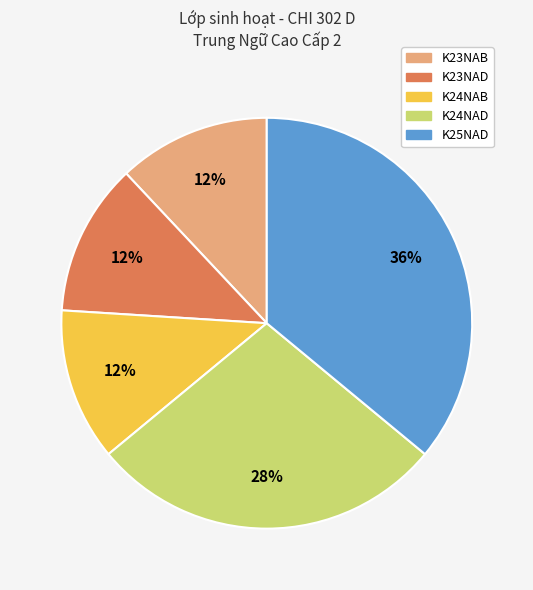

Combined, do K23NAD and K24NAB account for over 50%?

No